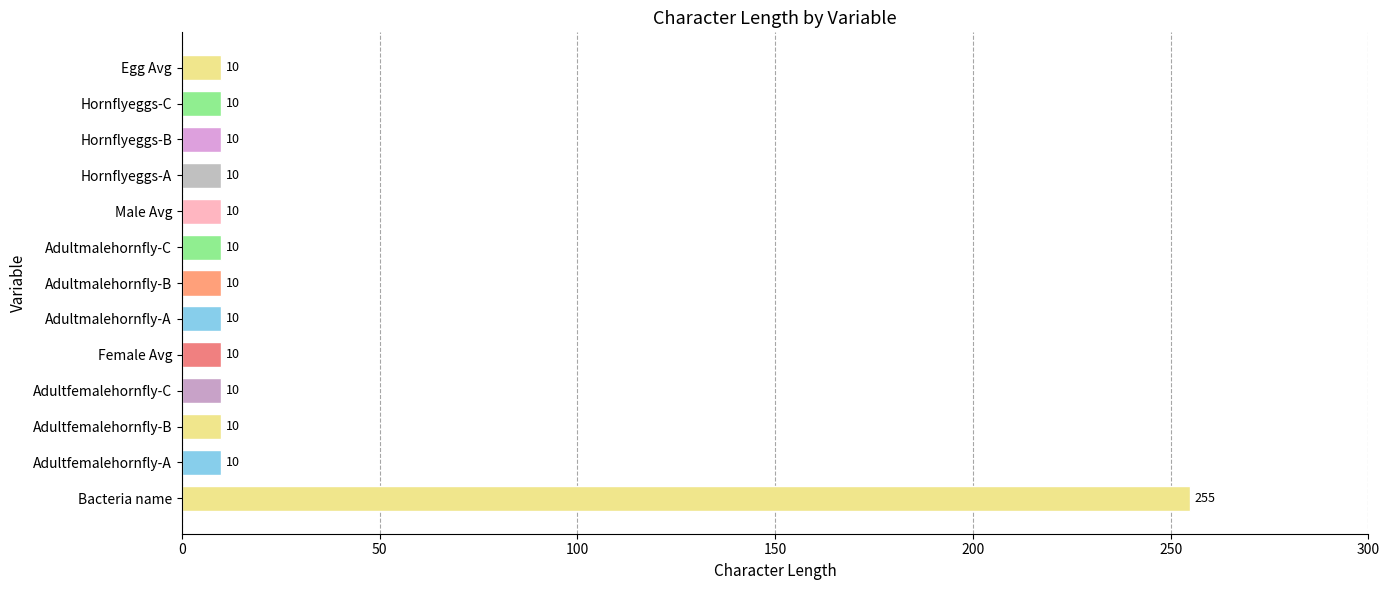

Reading top to bottom, what are all the values shown in this chart?

Egg Avg=10	Hornflyeggs-C=10	Hornflyeggs-B=10	Hornflyeggs-A=10	Male Avg=10	Adultmalehornfly-C=10	Adultmalehornfly-B=10	Adultmalehornfly-A=10	Female Avg=10	Adultfemalehornfly-C=10	Adultfemalehornfly-B=10	Adultfemalehornfly-A=10	Bacteria name=255